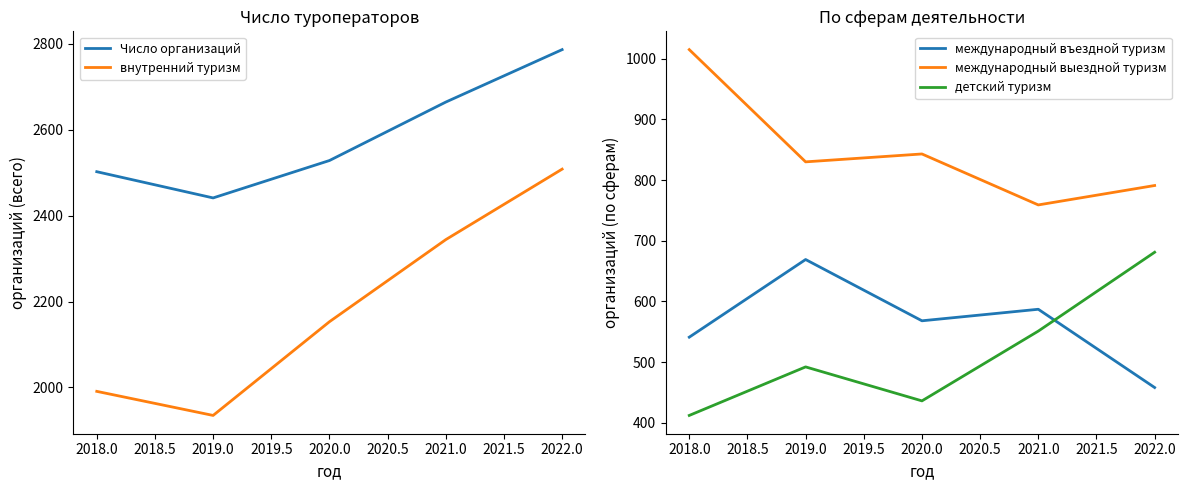

True or false: международный выездной туризм and международный въездной туризм intersect in this chart.

False